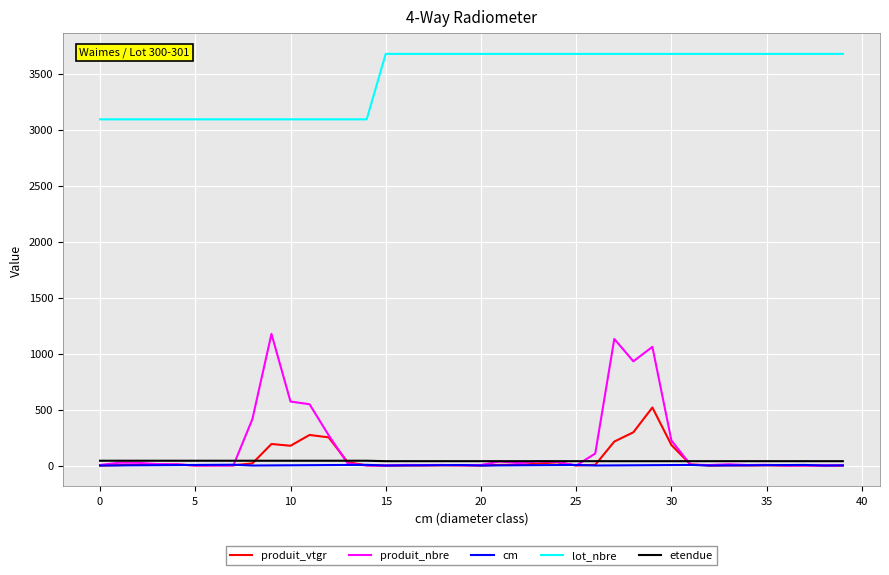

What is the average value of the cm series?

3.6